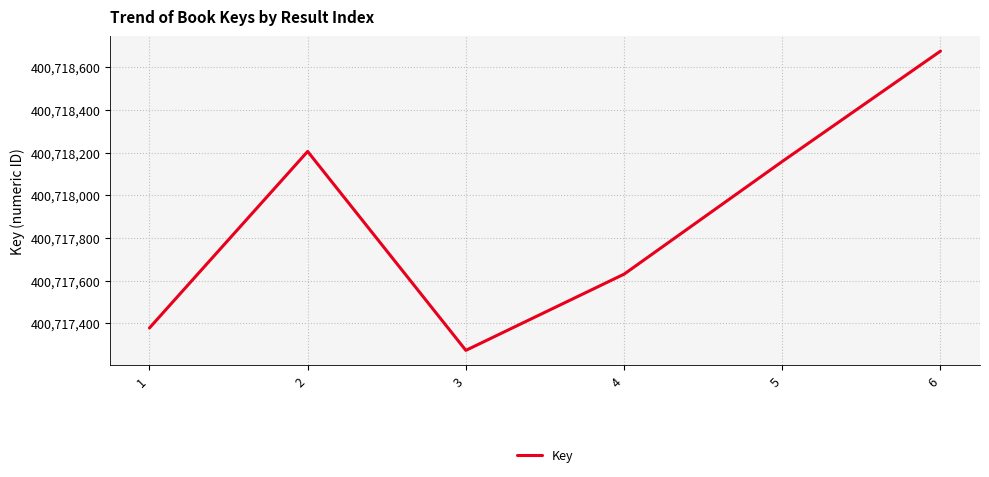

Rank the categories by value from highest to lowest.

6, 2, 5, 4, 1, 3